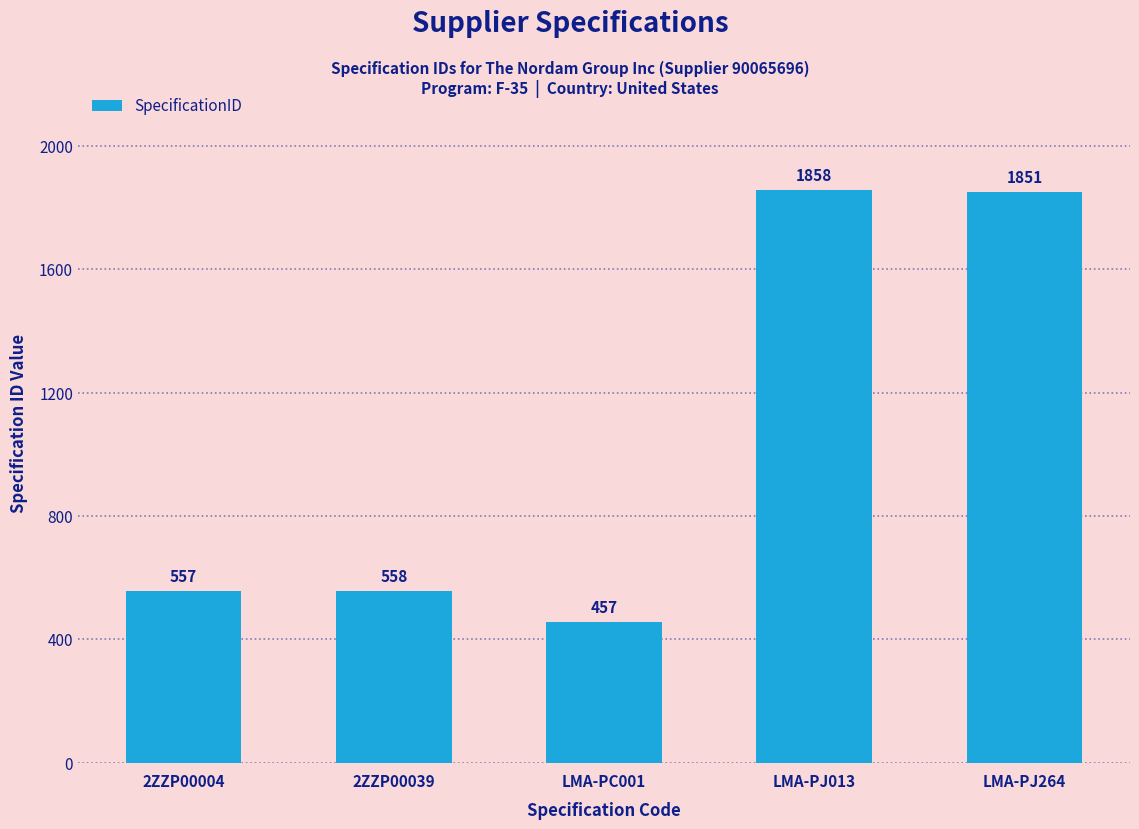

Where is the data nearest to the value 1157?

2ZZP00039